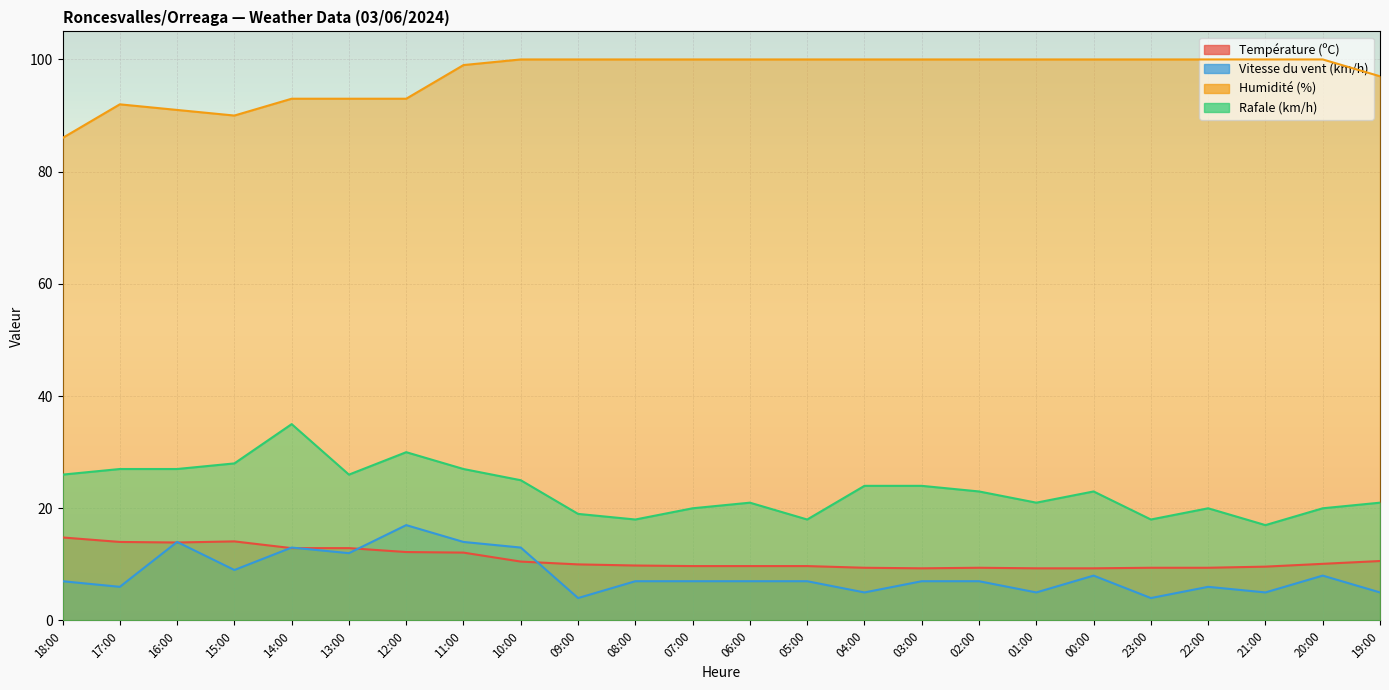

What is the sum of the Température (ºC) values at 19:00 and 00:00?

19.9